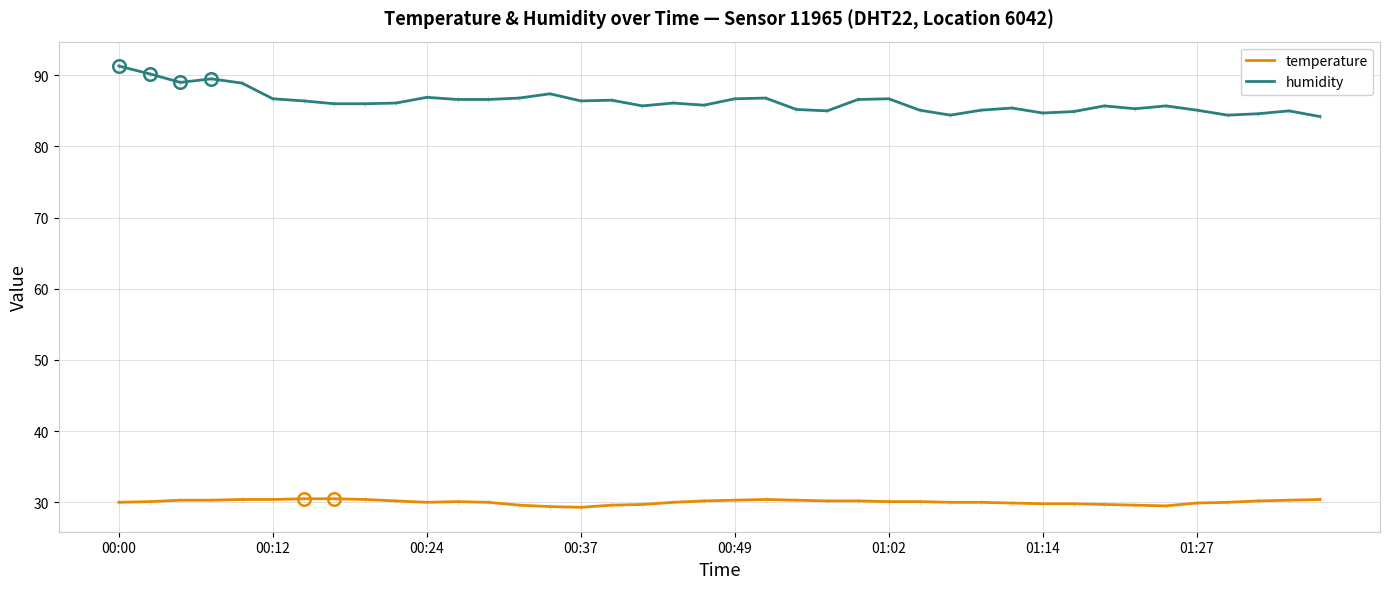

Is this an area chart (filled region under the line)?

No